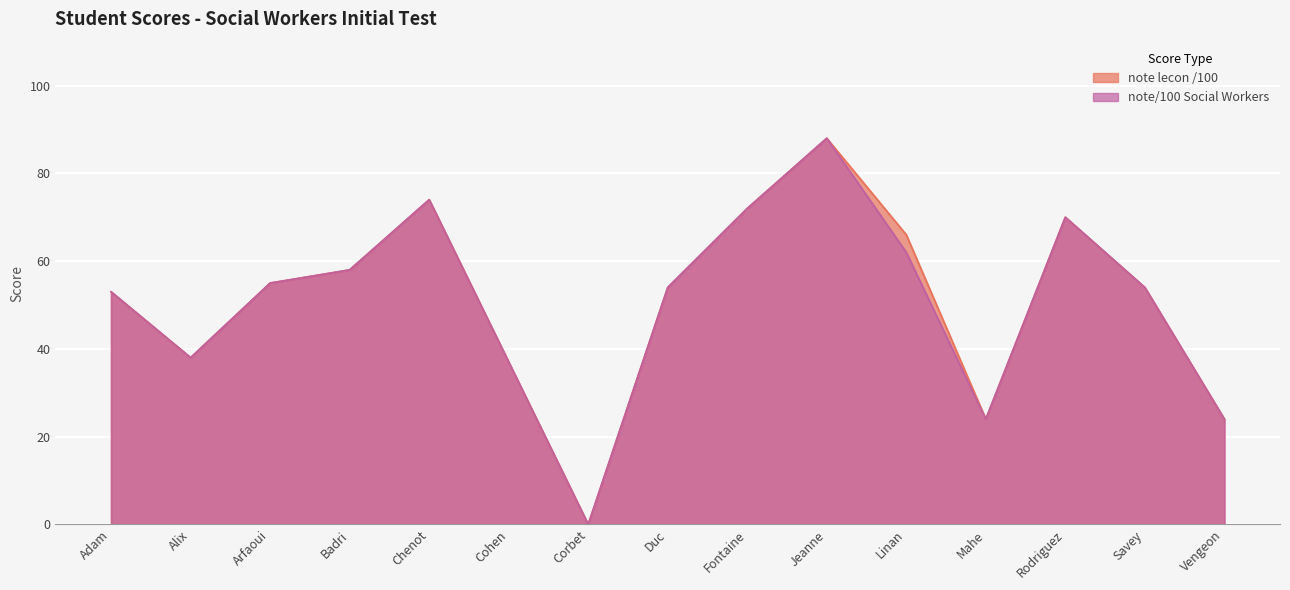

True or false: note lecon /100 has more than 2 points higher than both neighbors.

True